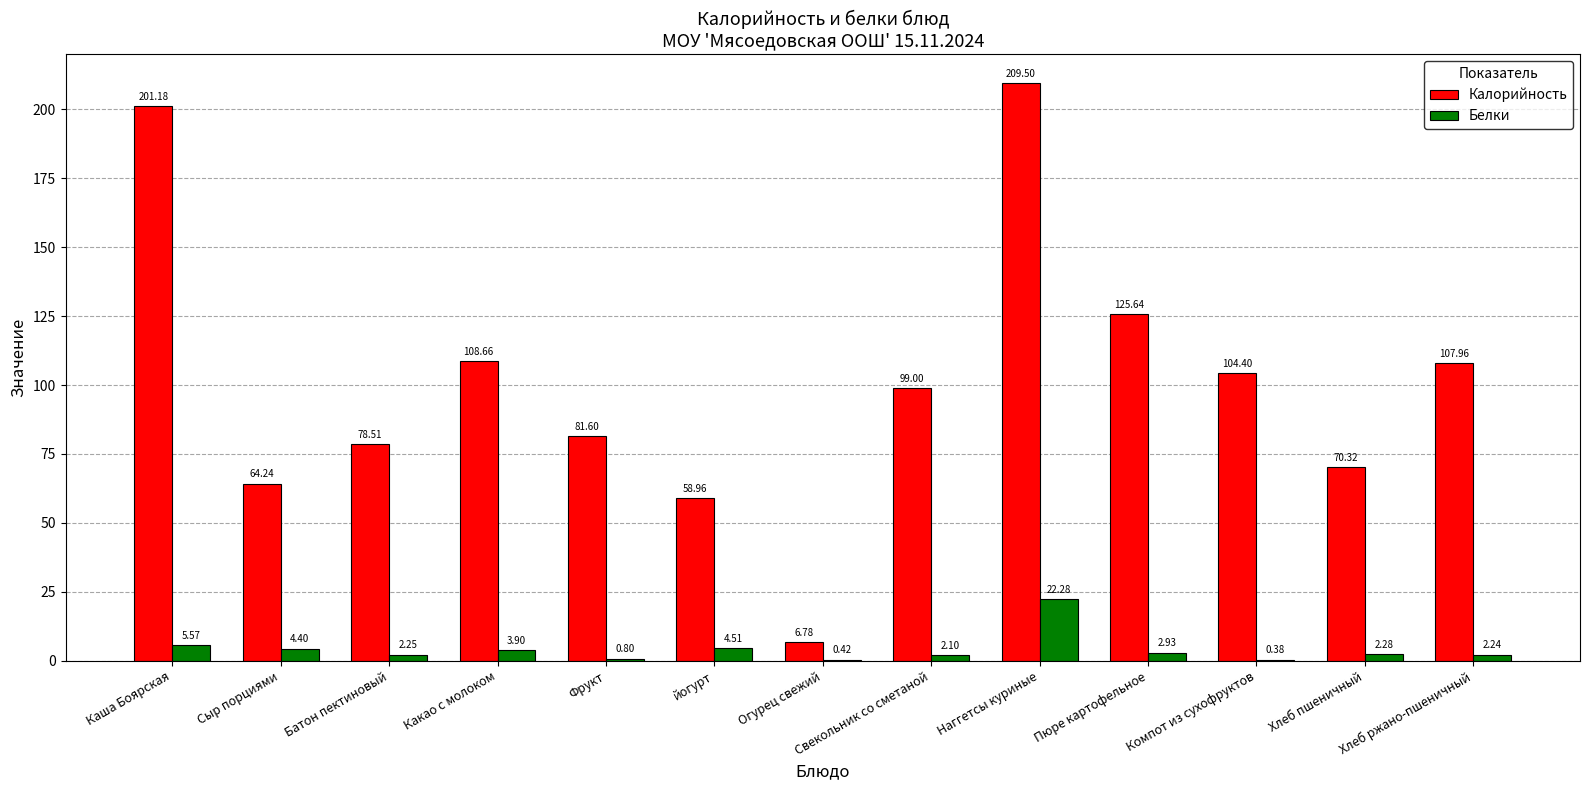

Which series changed the most between Наггетсы куриные and Пюре картофельное?

Калорийность